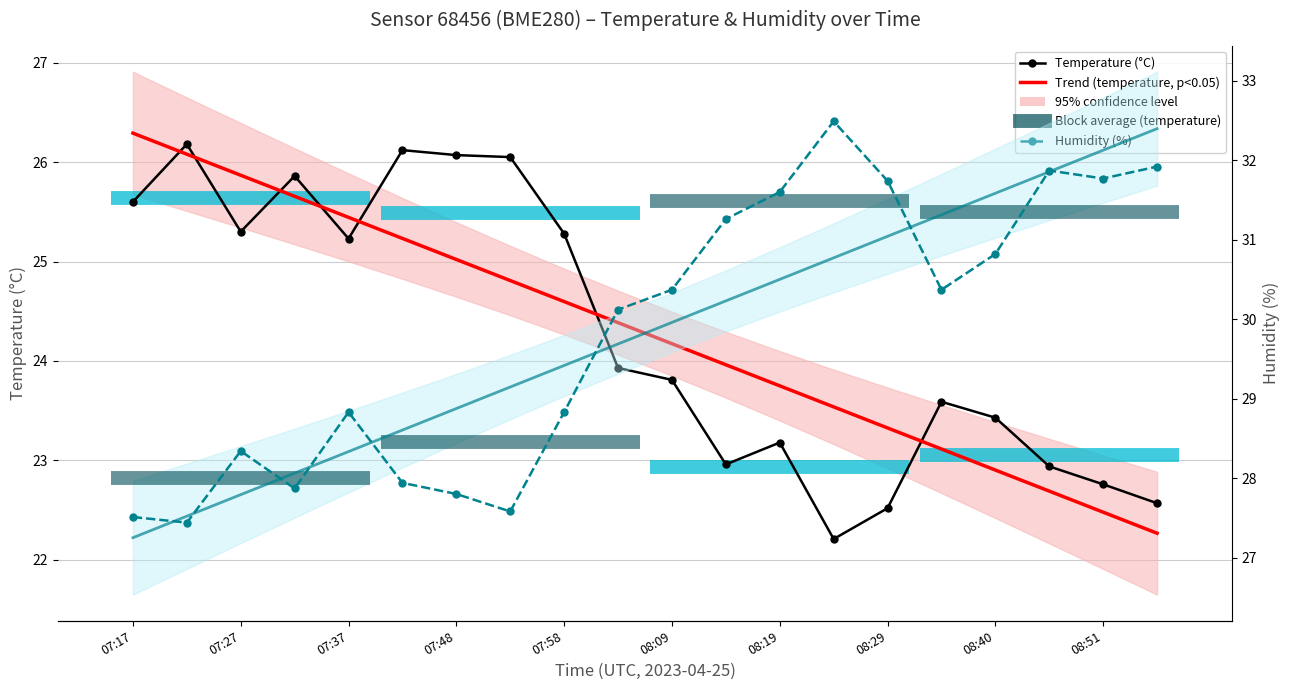

How many values in the Temperature (°C) series exceed 23?

14